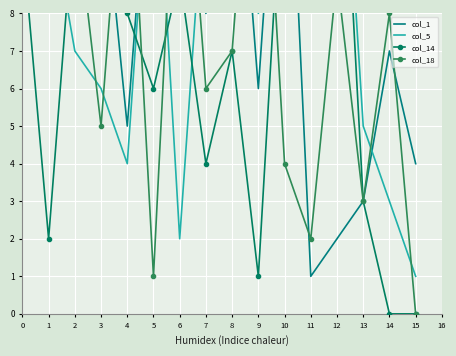

In col_5, how many points are lower than both neighbors (excluding endpoints)?

3